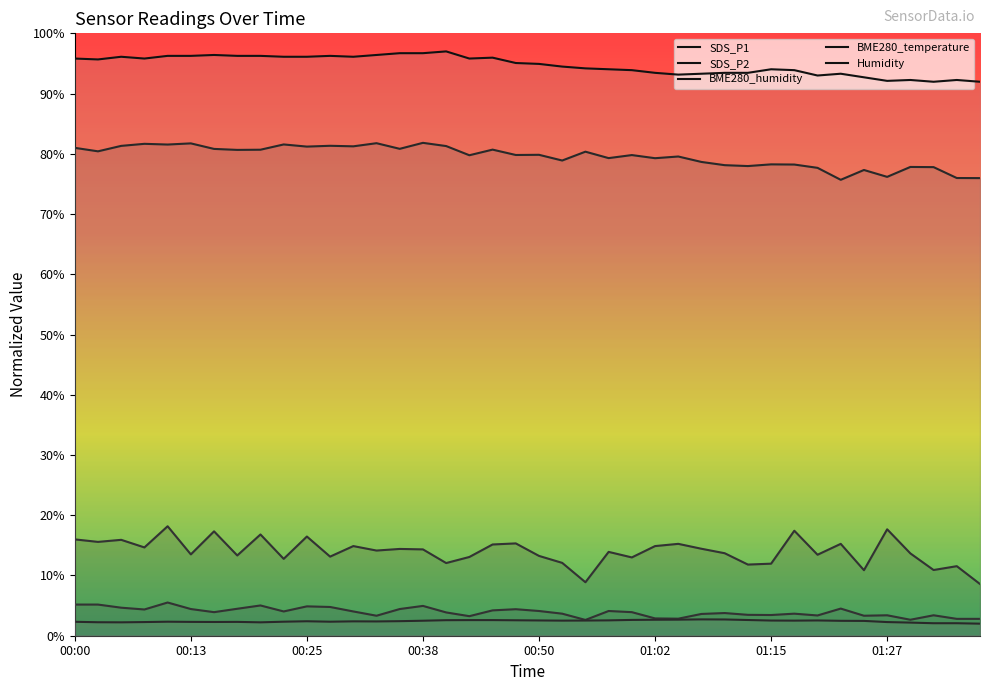

What is the total value across all series at 00:33?

198.0